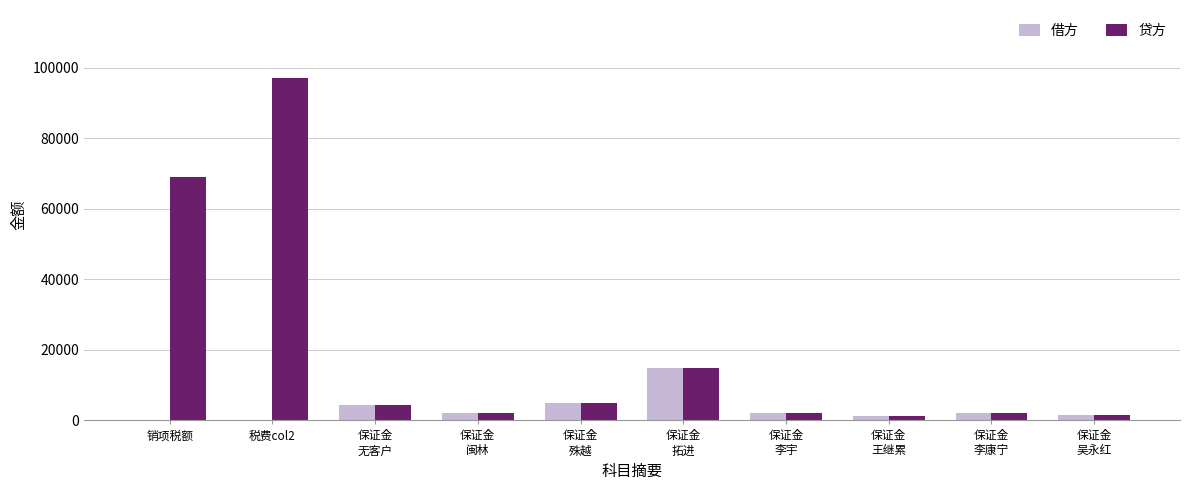

What is the sum of all 借方 values?

33150.0